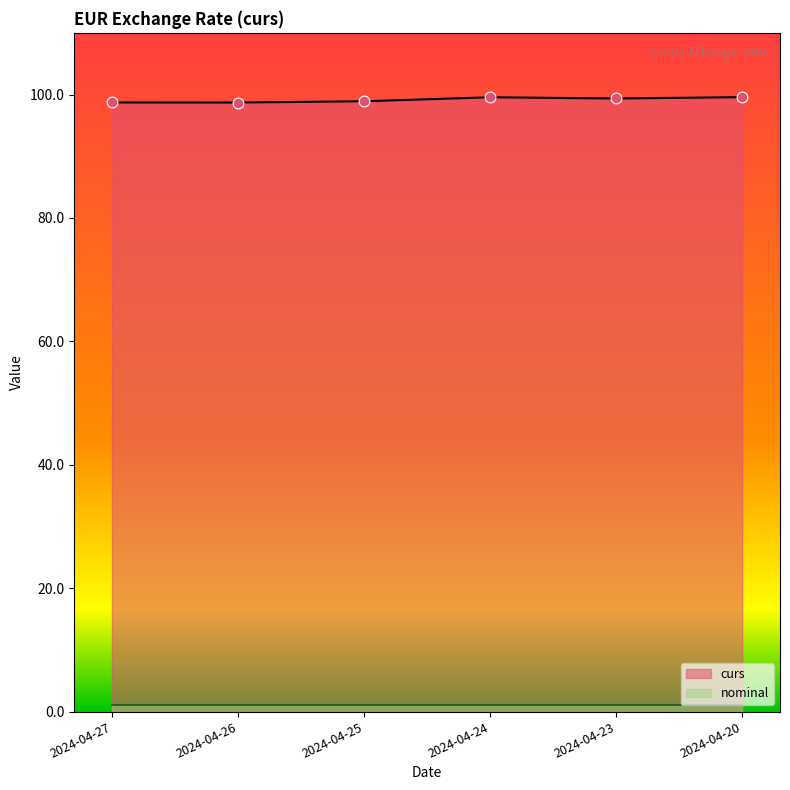

What is the change in value from 2024-04-26 to 2024-04-24?

+0.9